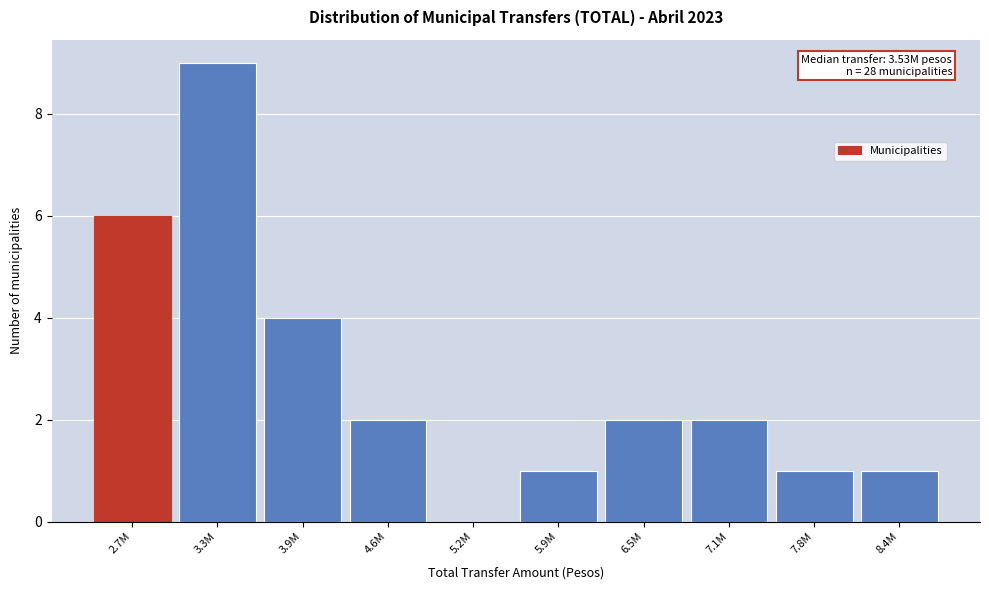

Reading left to right, transcribe all the data shown in this chart.

2.7M=6	3.3M=9	3.9M=4	4.6M=2	5.2M=0	5.9M=1	6.5M=2	7.1M=2	7.8M=1	8.4M=1